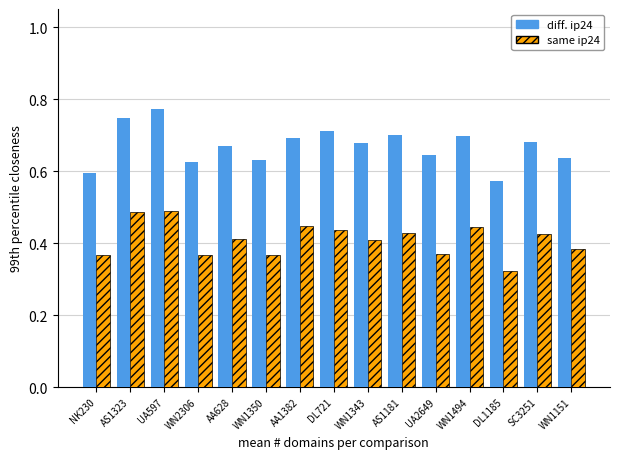

Which category has the lowest value across all series?

DL1185